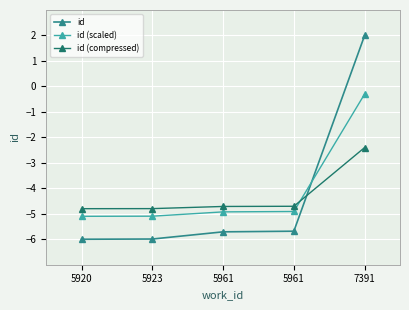

At which category is the sum across all series the highest?

7391